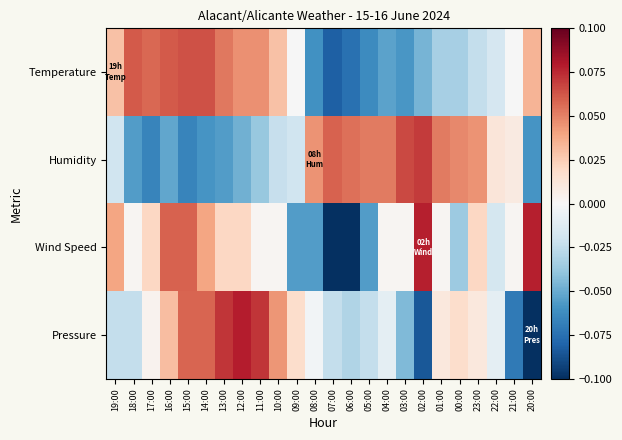

At how many categories does at least one series exceed 0?

24